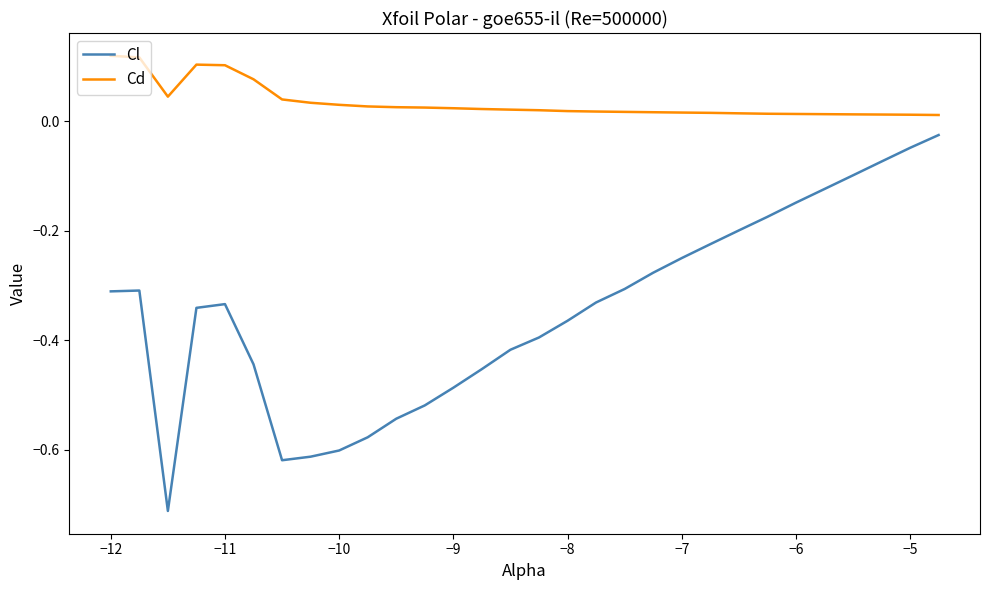

True or false: Cl and Cd cross at least once.

False